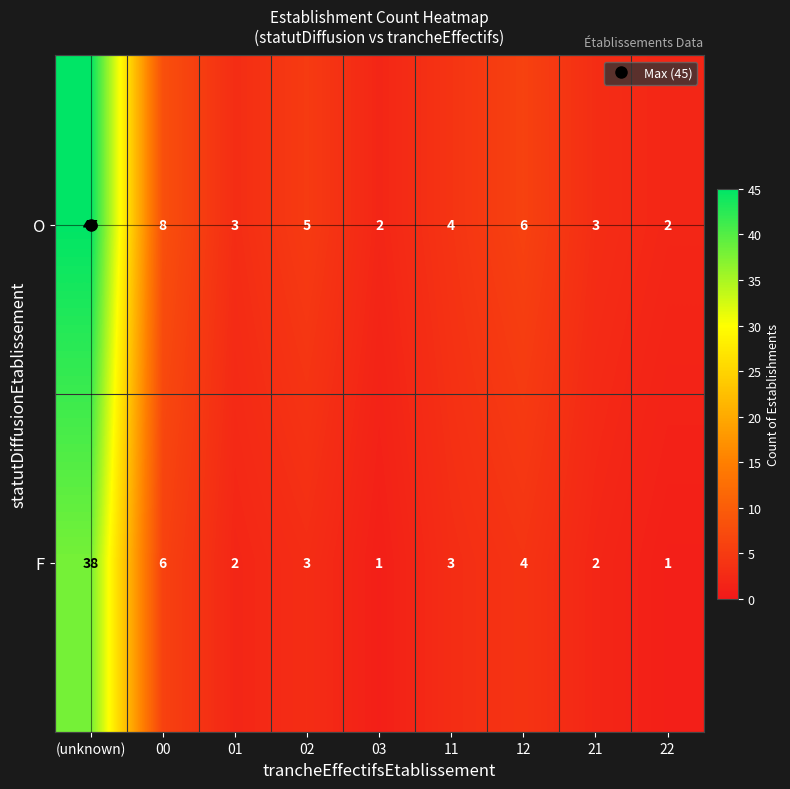

The value of F at 00 is 2. True or false?

False